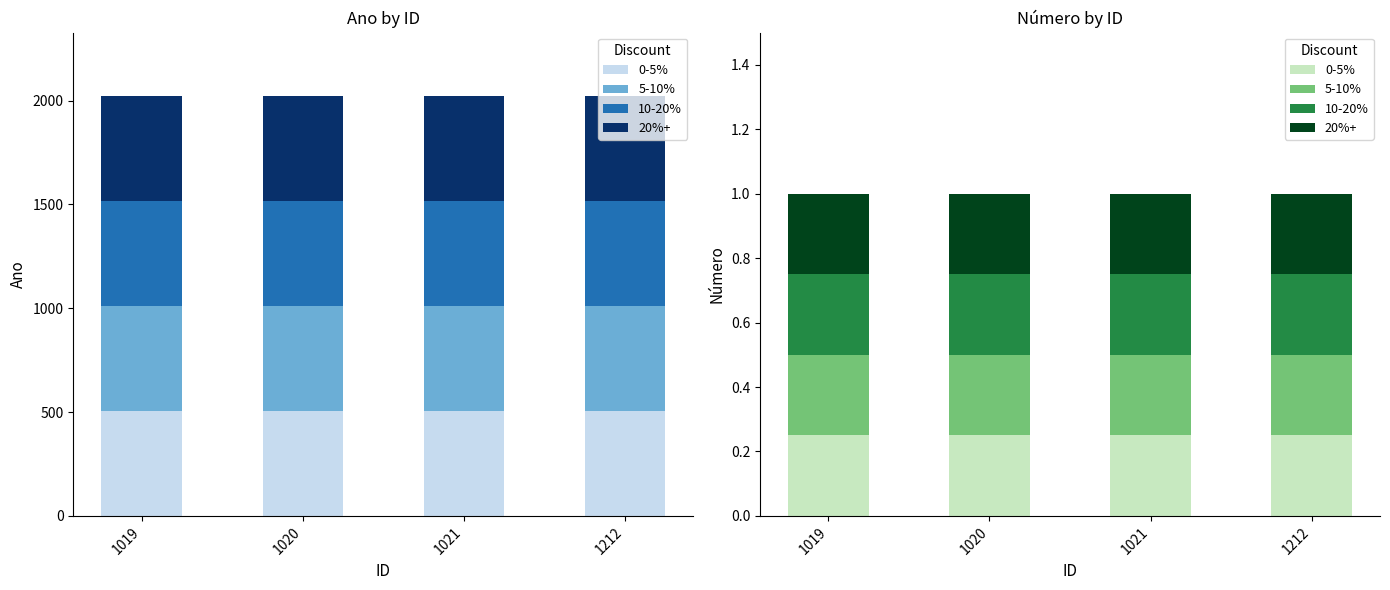

List the labels in order of value, smallest first.

1019, 1020, 1021, 1212